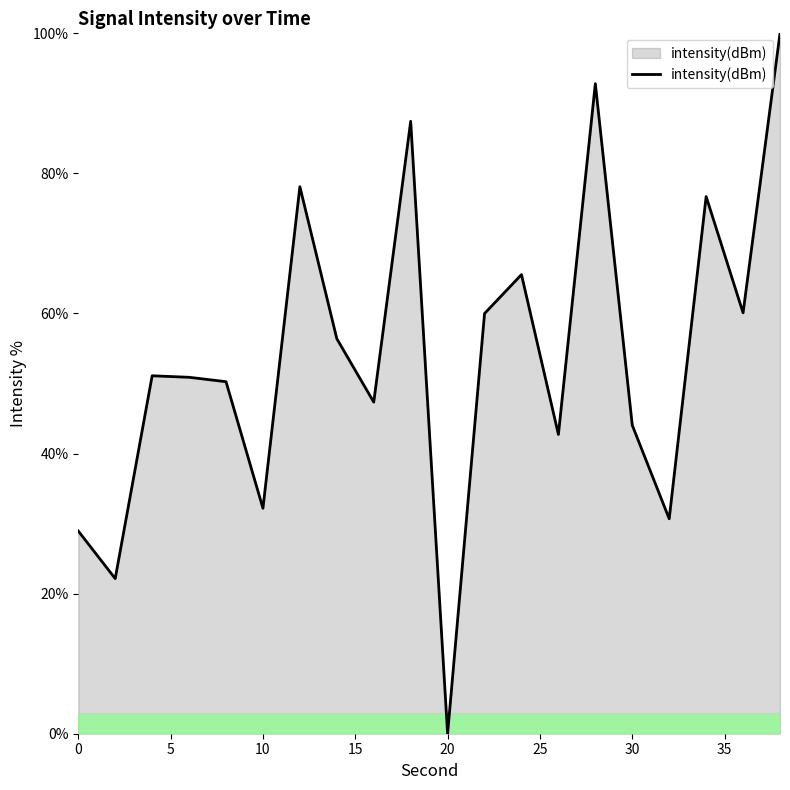

How many lines are shown in the chart?

1